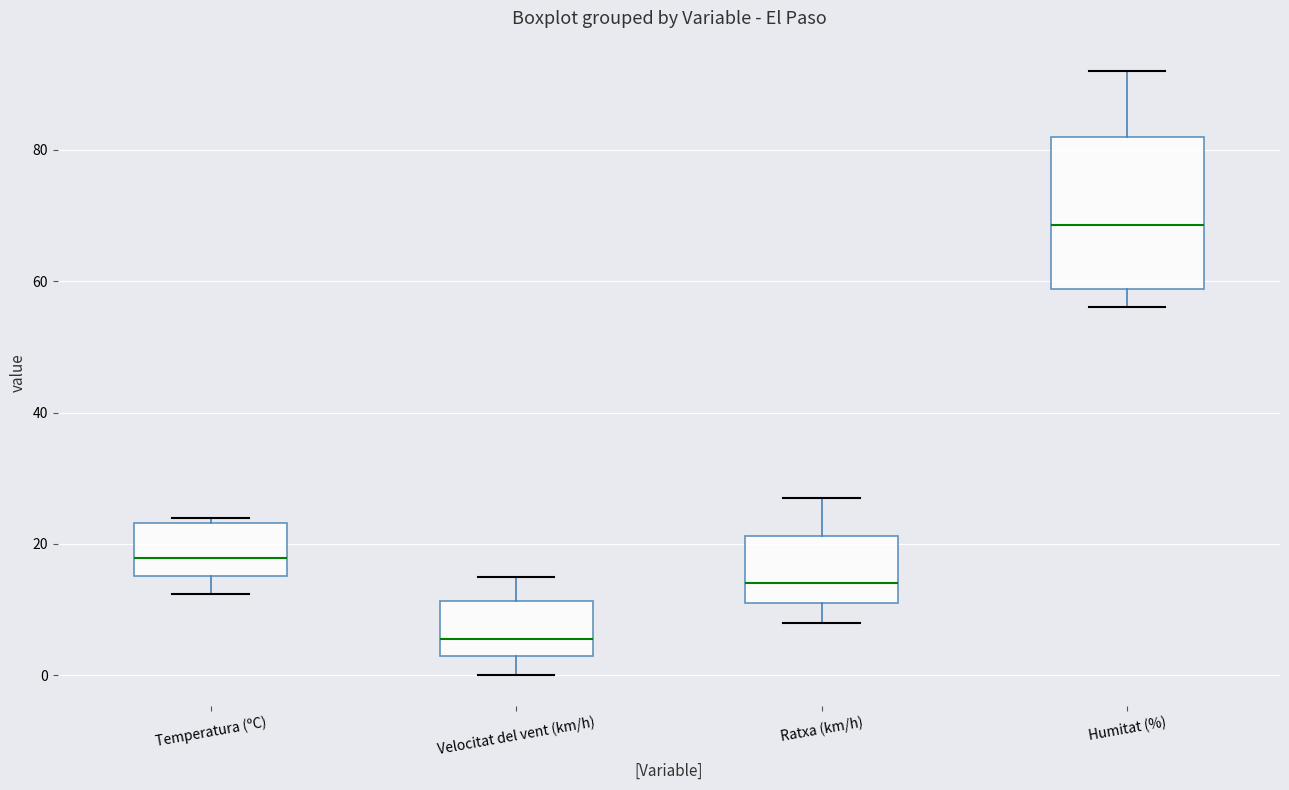

Where does the median line of the box for Ratxa (km/h) sit on the y-axis? The values are not printed on the chart, so give them approximately, as read against the axis.

14